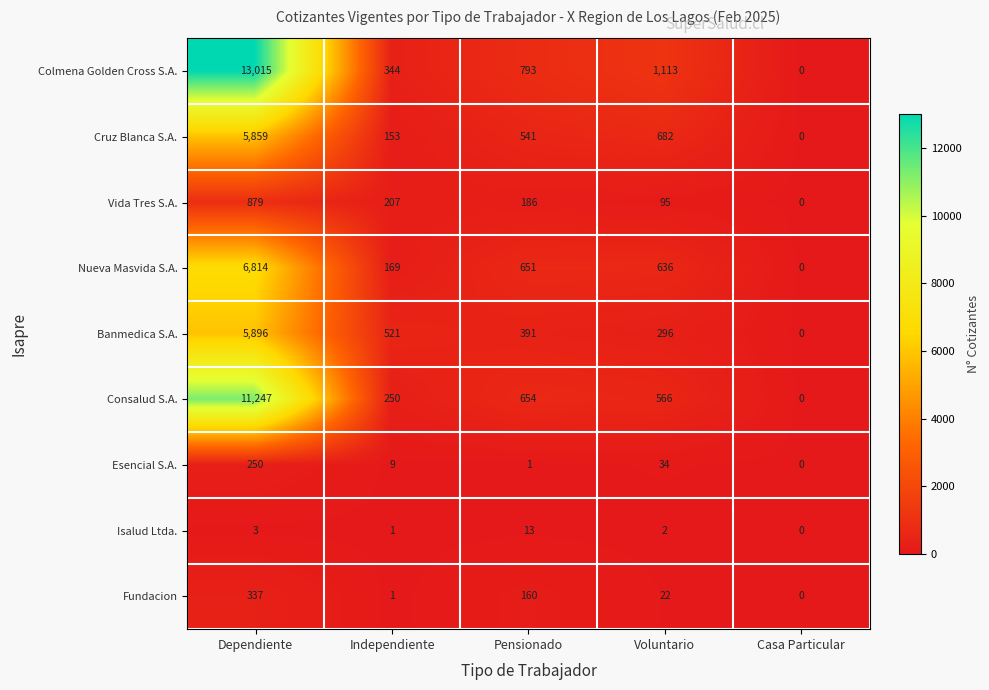

Rank the categories by Consalud S.A. value from lowest to highest.

Casa Particular, Independiente, Voluntario, Pensionado, Dependiente